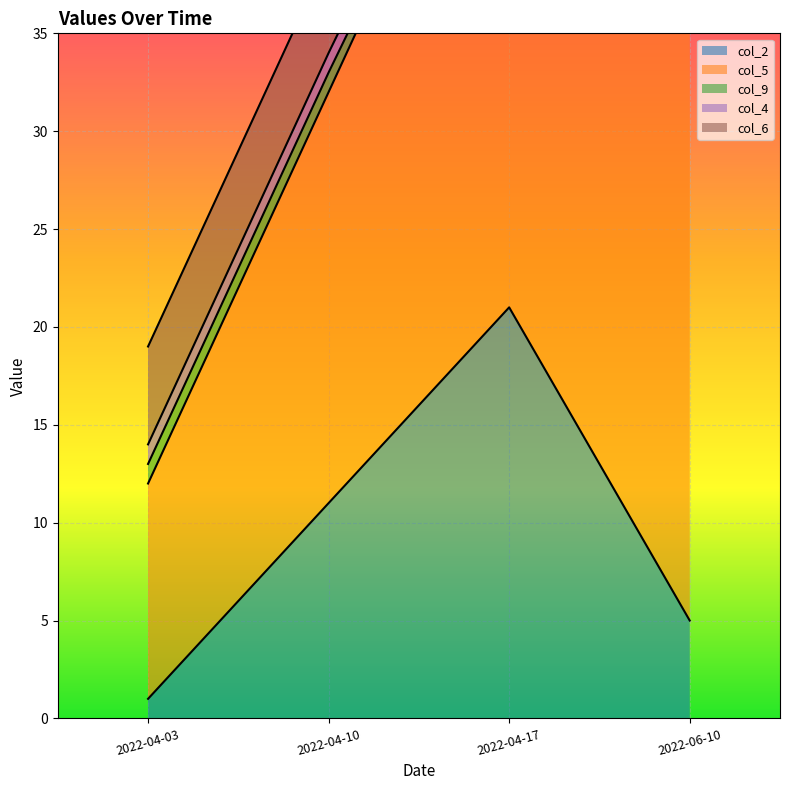

What is the maximum value for col_2?

21